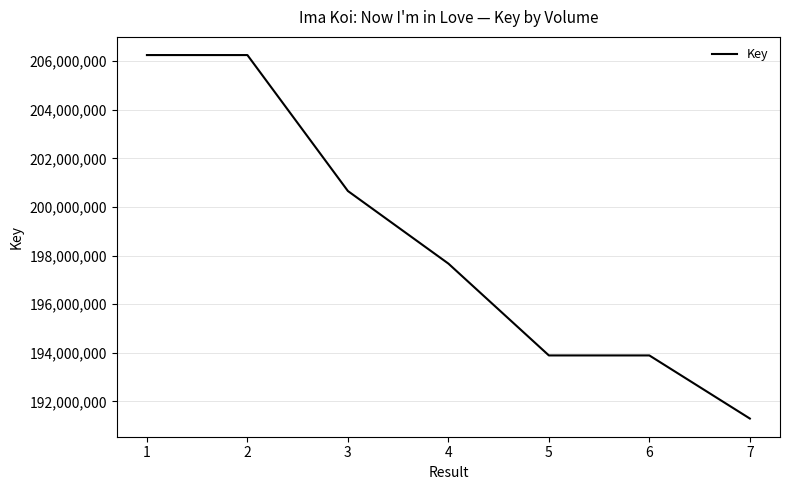

What is the average value?

198558419